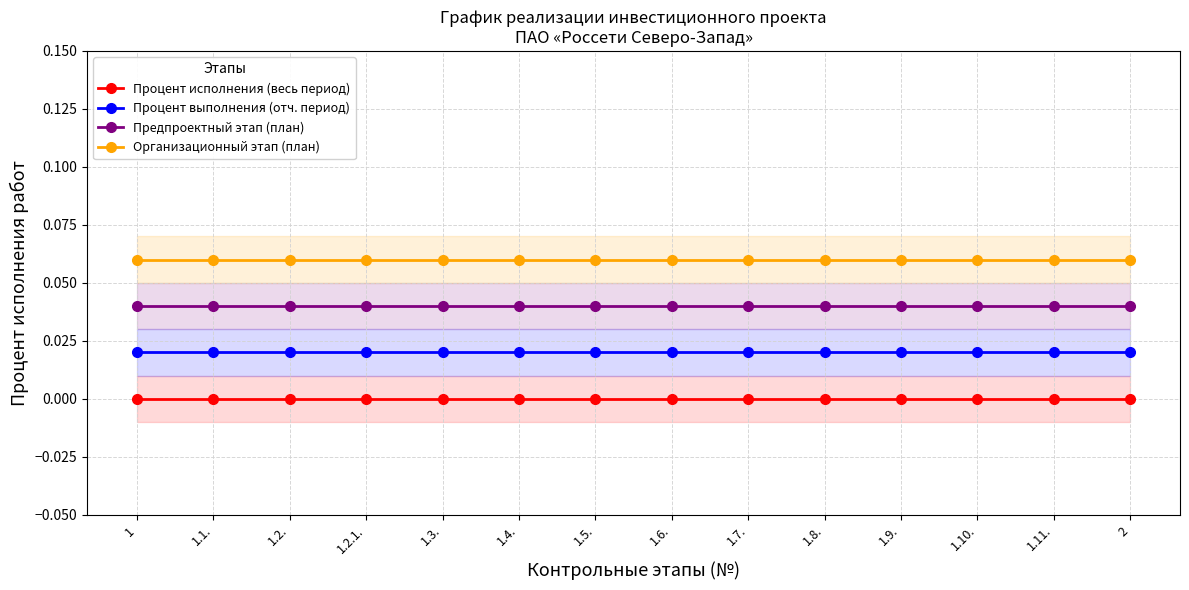

What is the label of the 8th point from the right?

1.5.